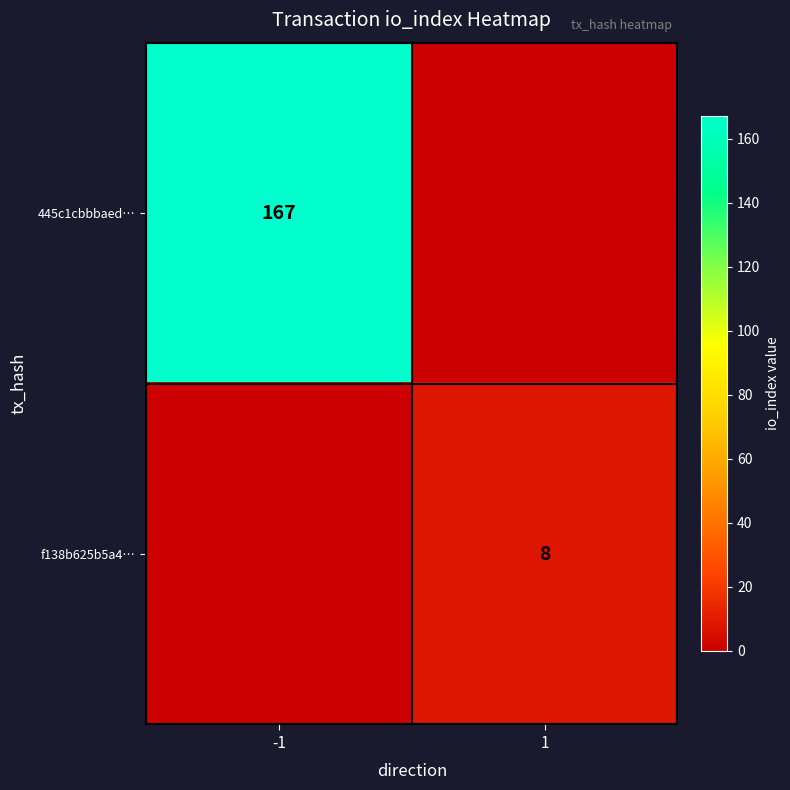

Is the value of f138b625b5a4… at 1 greater than the value of 445c1cbbbaed… at -1?

No